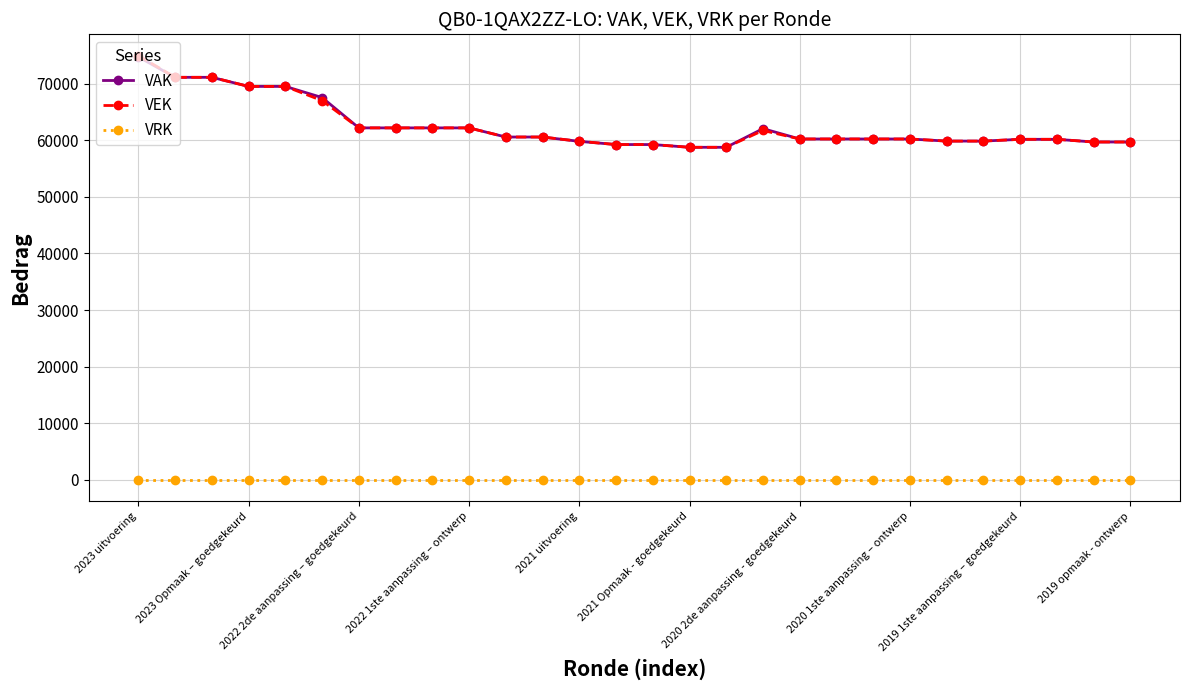

At how many categories does at least one series exceed 57294?

28